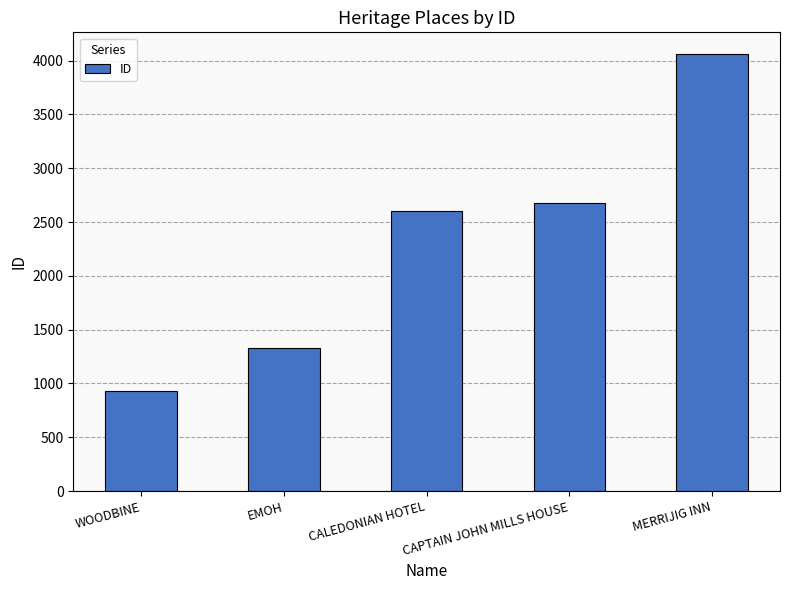

Where is the data nearest to the value 2493?

CALEDONIAN HOTEL